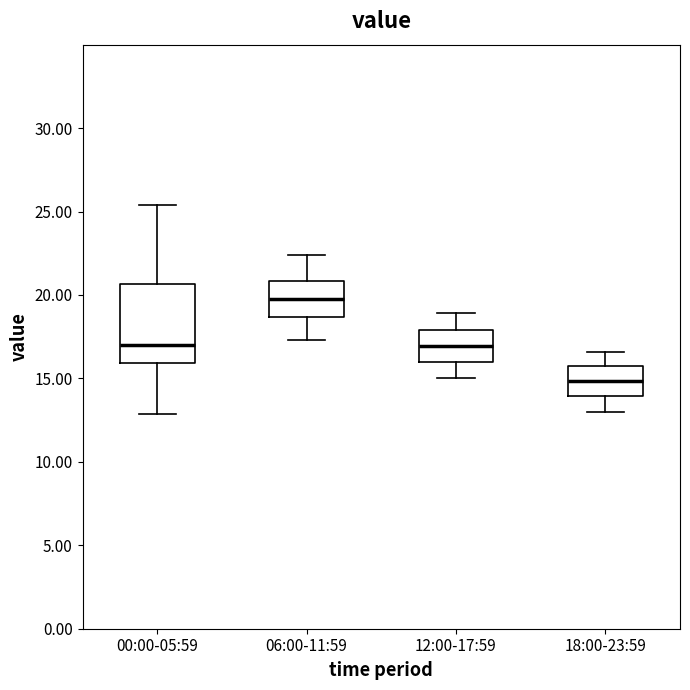

Where does the lower whisker of the box for 18:00-23:59 end on the y-axis? The values are not printed on the chart, so give them approximately, as read against the axis.

13.0